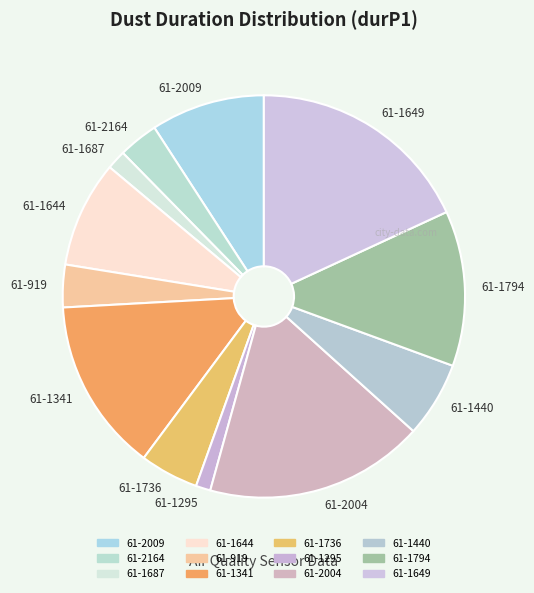

Is there any slice that represents more than half of the pie?

No